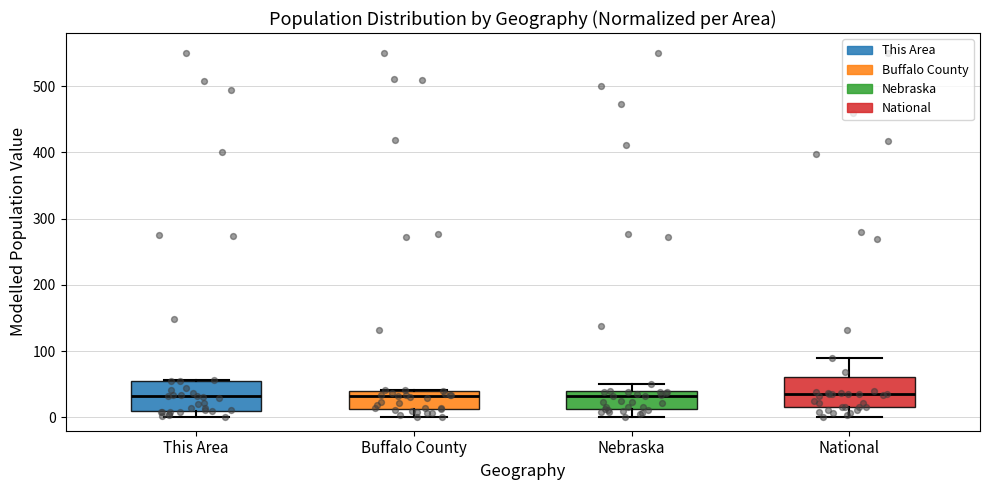

Reading left to right, read every box against the y-axis: the position of its median line, the range the box covers, and the ends of its whiskers. The values are not printed on the chart, so give them approximately, as read against the axis.

This Area: median 30, box 10 to 50, whiskers 0 to 60
Buffalo County: median 30, box 10 to 40, whiskers 0 to 40
Nebraska: median 30, box 10 to 40, whiskers 0 to 50
National: median 30, box 20 to 60, whiskers 0 to 90